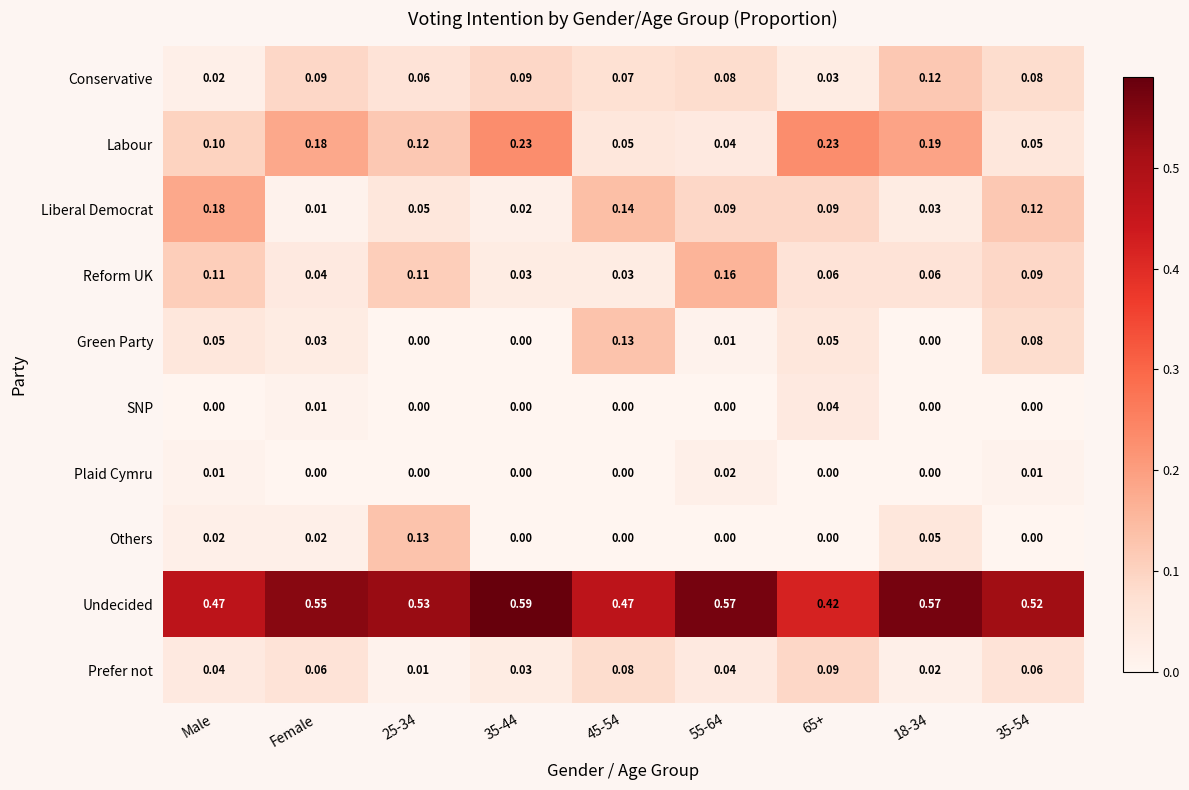

Is the value of Prefer not at Female greater than the value of Conservative at 35-54?

No